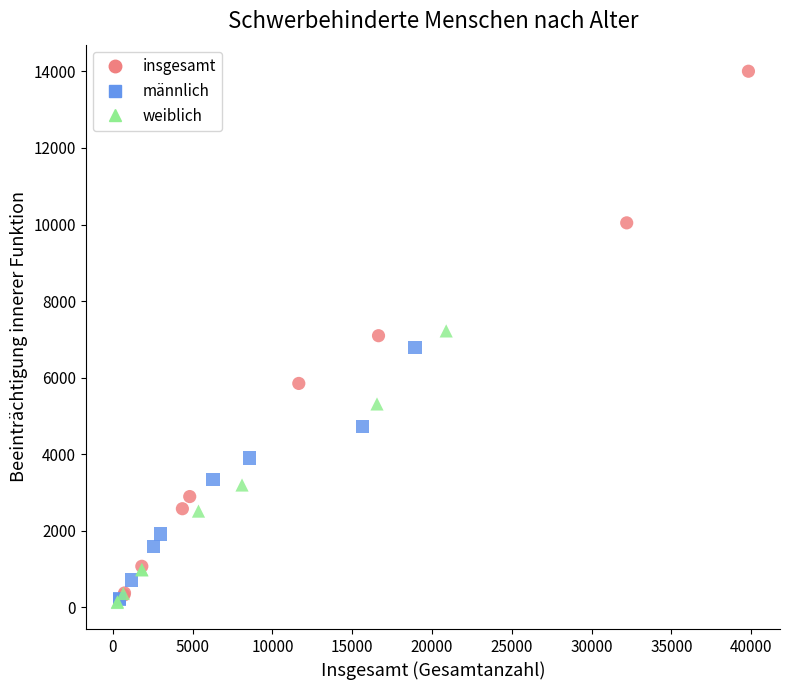

Which series reaches the maximum Y coordinate?

insgesamt